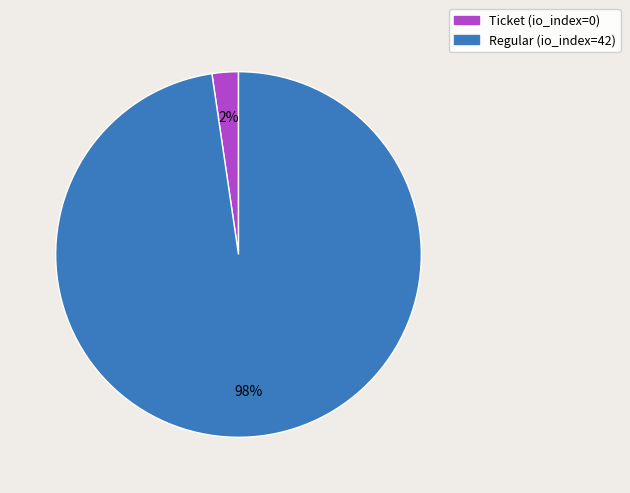

Which has a higher value, Ticket (io_index=0) or Regular (io_index=42)?

Regular (io_index=42)